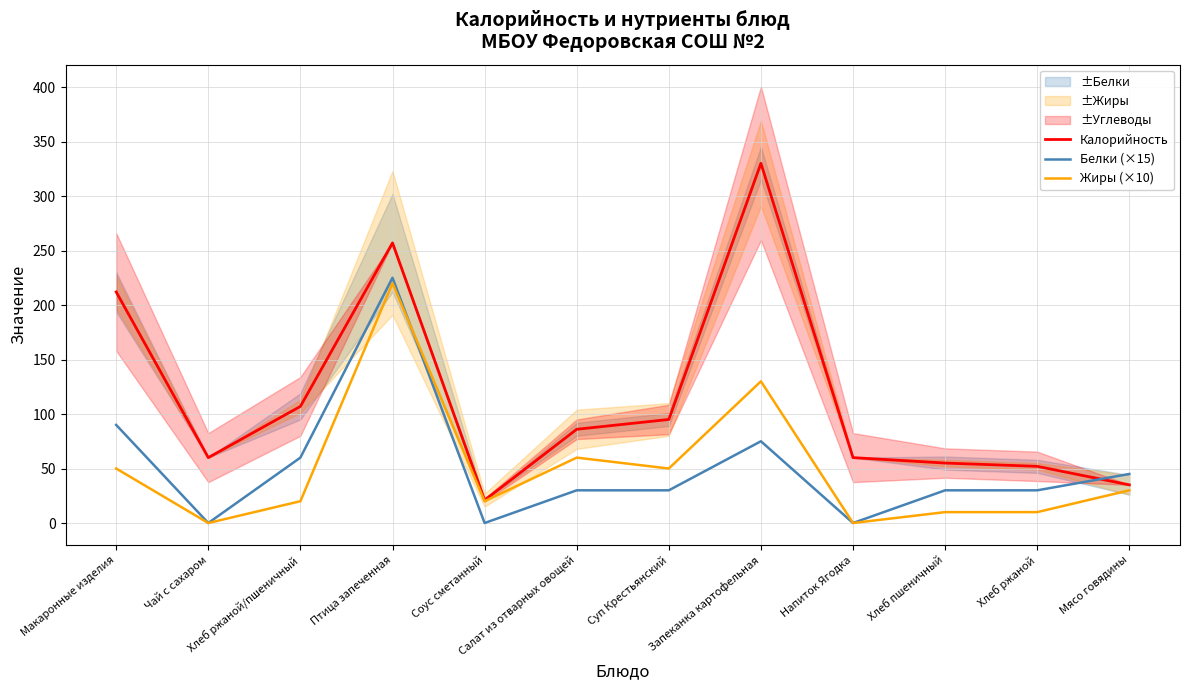

Where does the Жиры (×10) series first go above 30?

Макаронные изделия